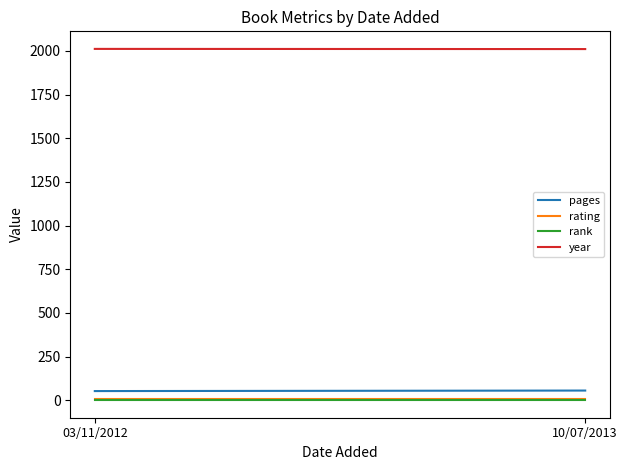

The value of rating at 10/07/2013 is 14. True or false?

False